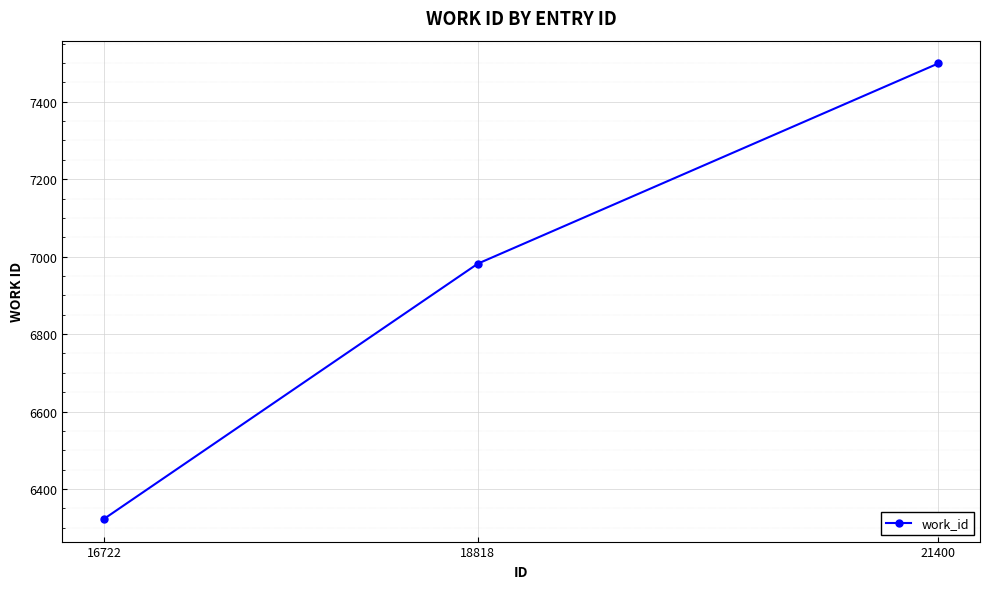

Is it true that the value at 16722 is 9945?

False